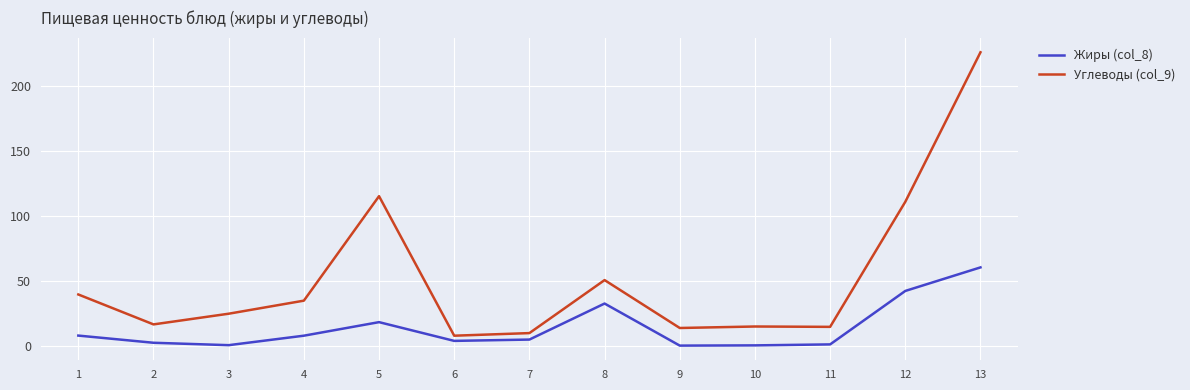

Which series has the largest range (max minus min)?

Углеводы (col_9)